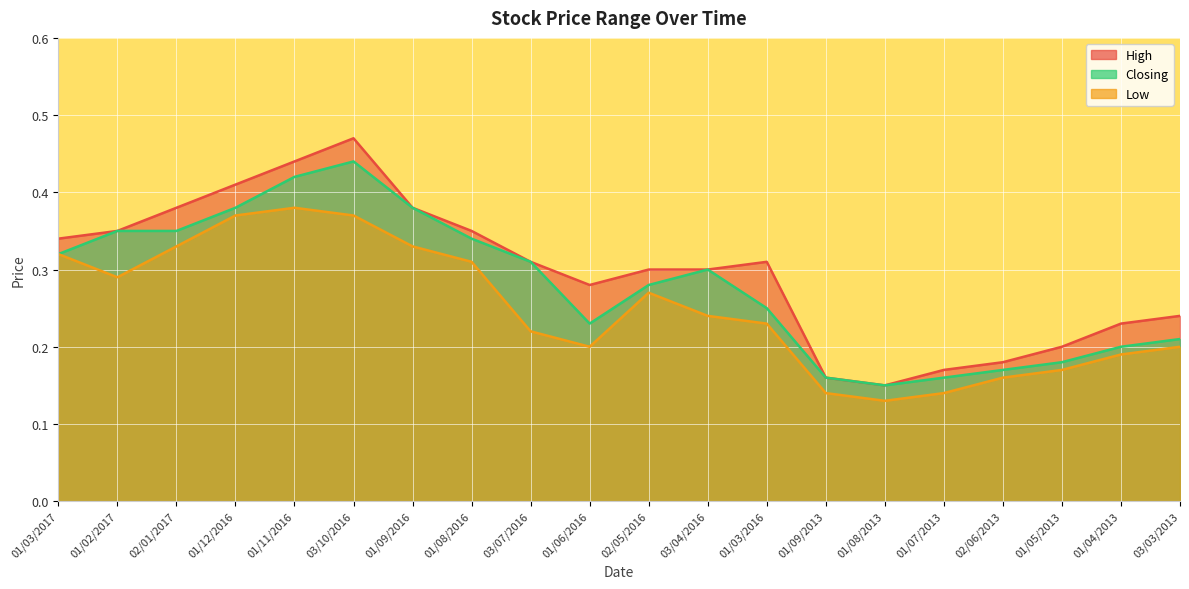

At 01/06/2016, list the series in order from largest to smallest.

High, Closing, Low